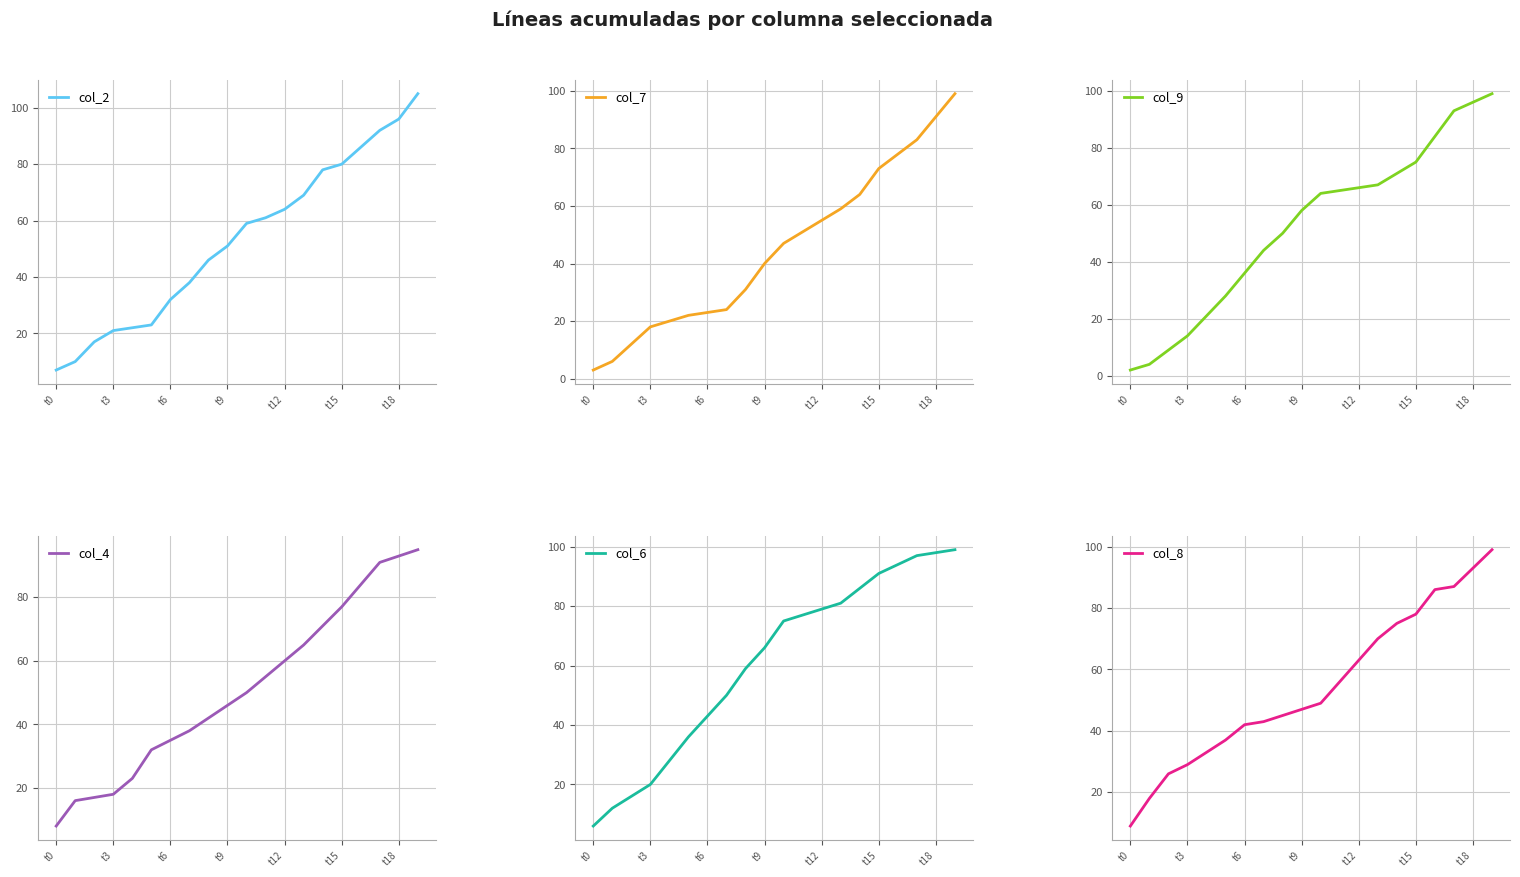

The value of col_2 at t12 is 34. True or false?

False